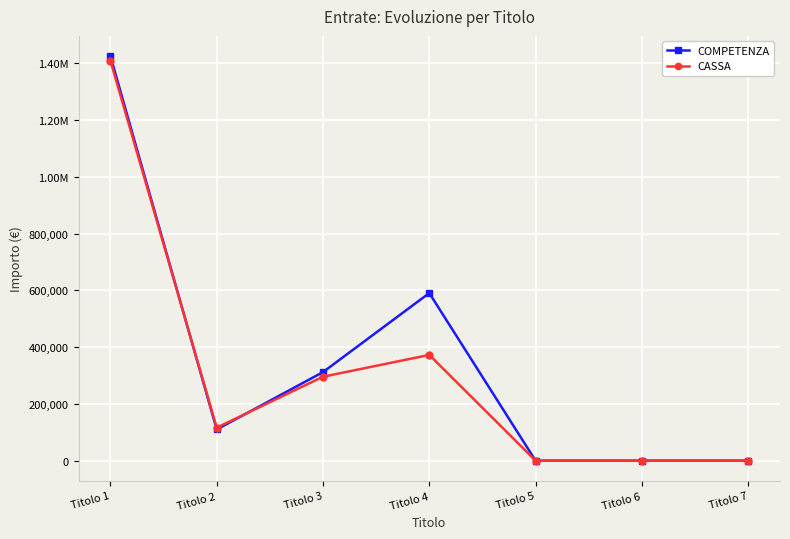

Is this an area chart (filled region under the line)?

No